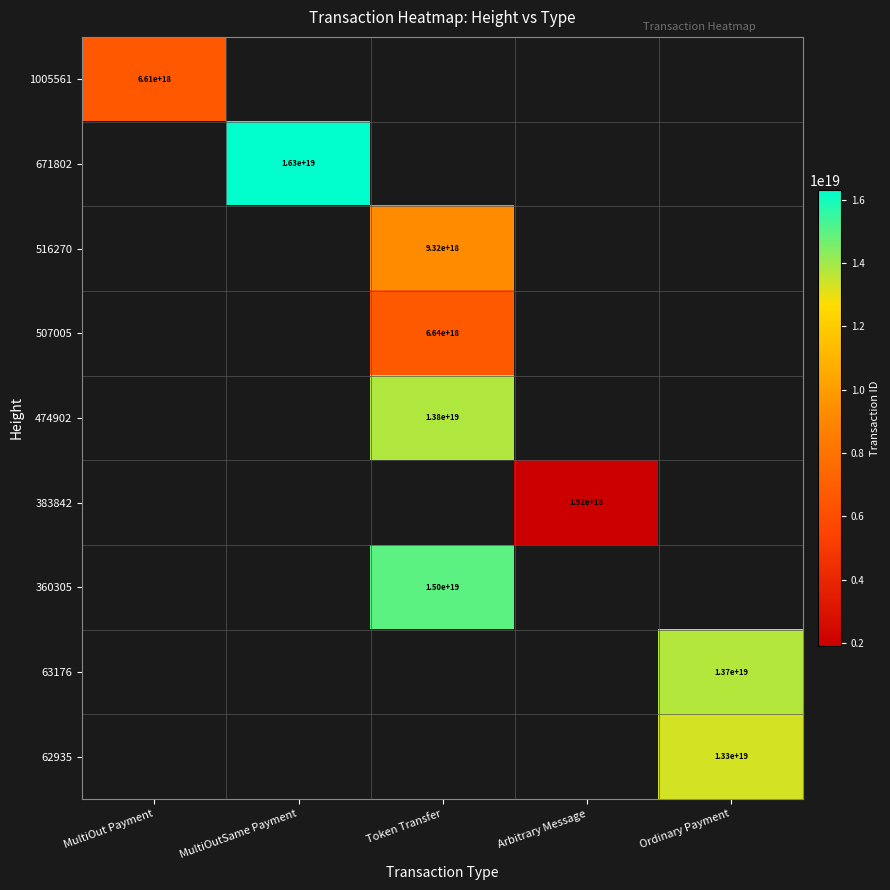

The value of 474902 at Token Transfer is 13791297058389514240.0. True or false?

True